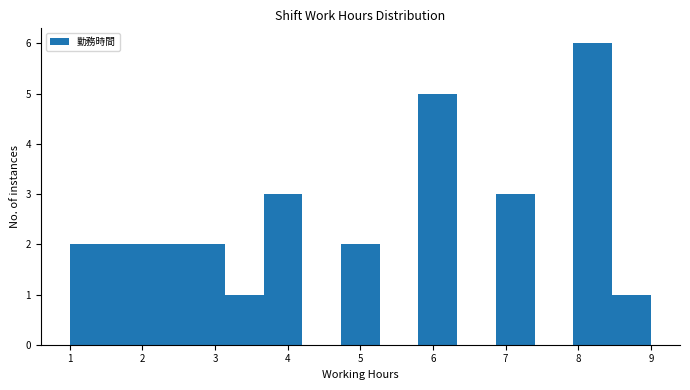

How tall is the bar that spans 4.7 to 5.3 on the x-axis? Neither the bar edges nor the heights are printed on the chart, so give them approximately, as read against the axes.

2